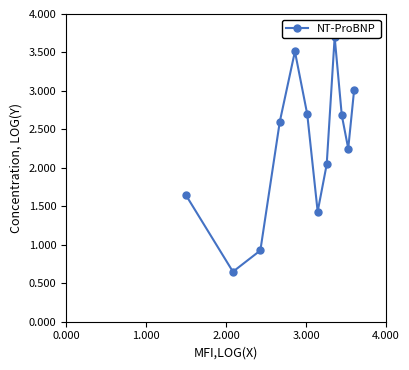

What is the greatest value displayed?

3.7